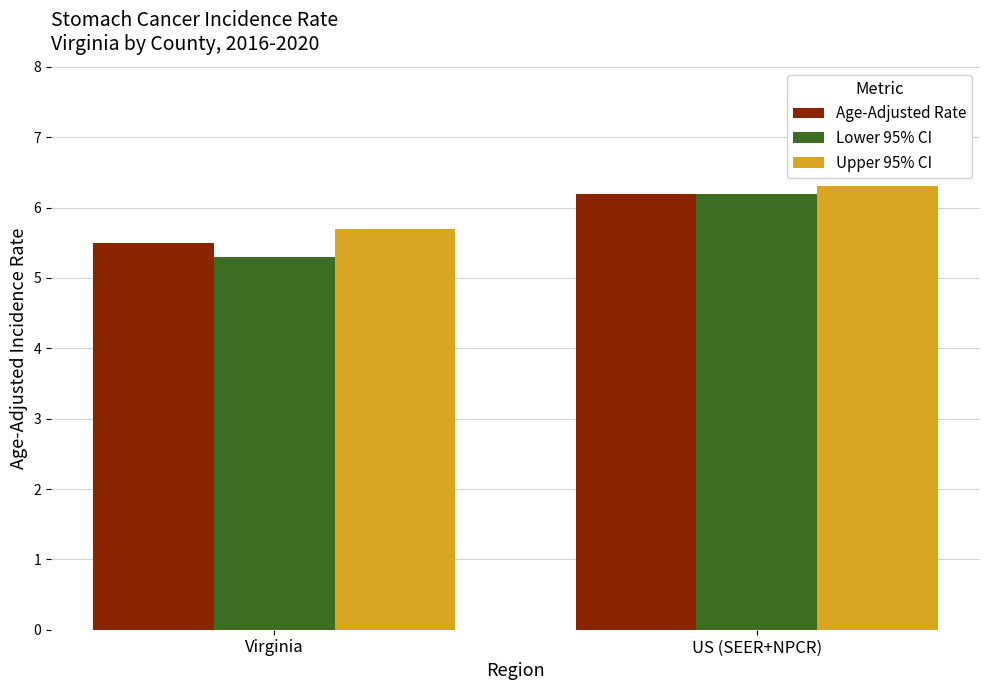

Where is Lower 95% CI nearest to the value 5?

Virginia